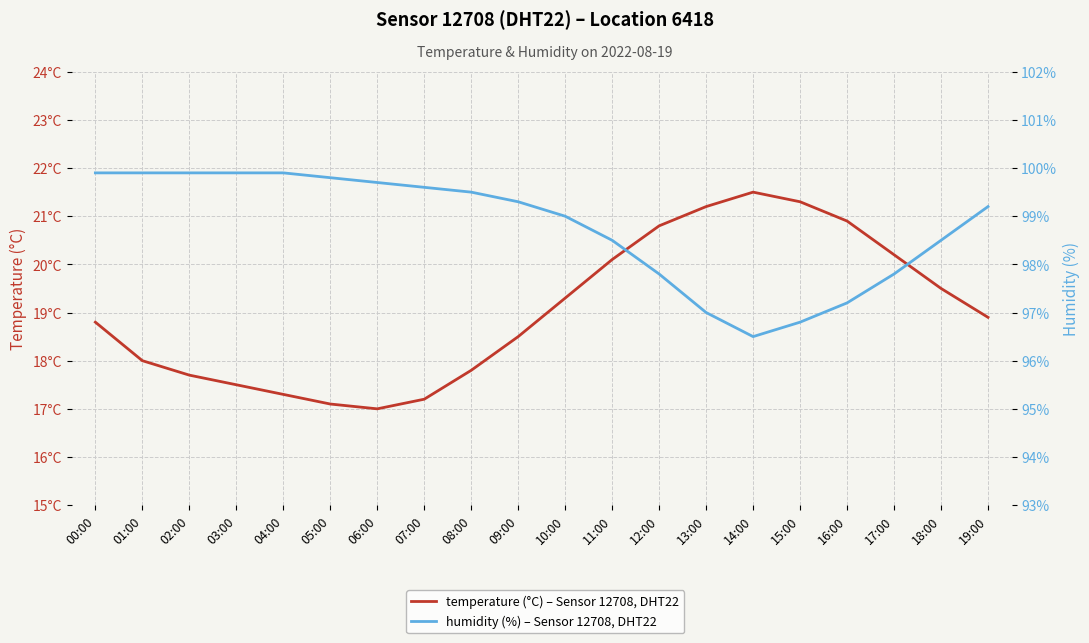

What is the maximum value shown in the chart?

99.9